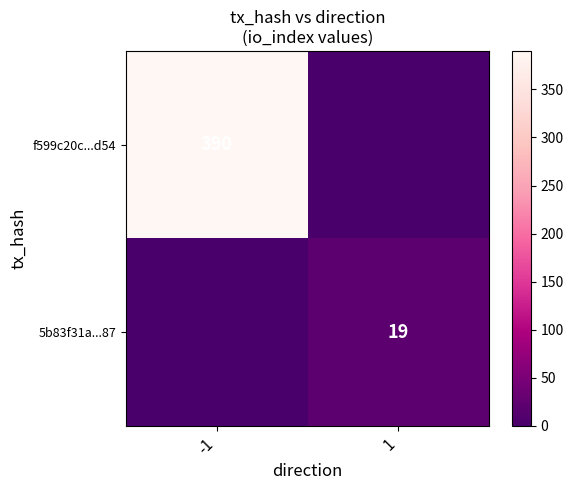

True or false: f599c20c...d54 has a value of 390 at -1.

True